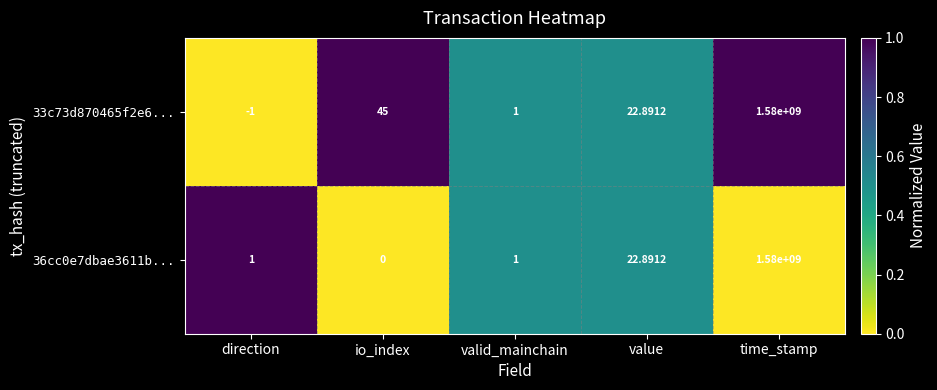

Which category has the lowest value across all series?

direction